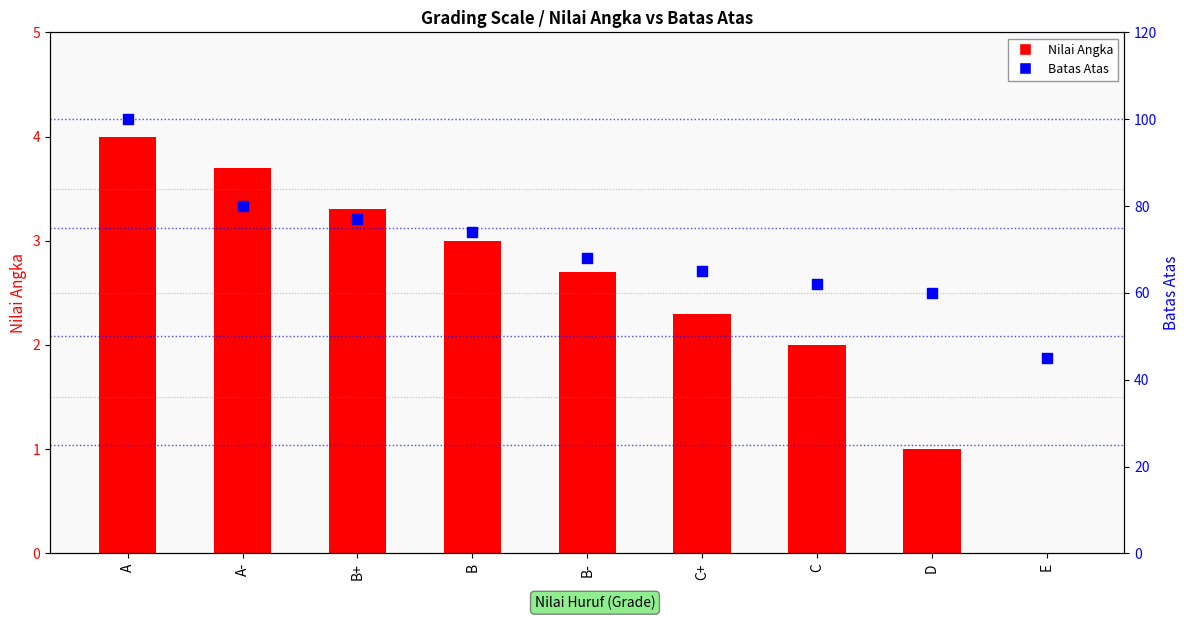

Is the value of Nilai Angka at C+ greater than the value of Batas Atas at C+?

No